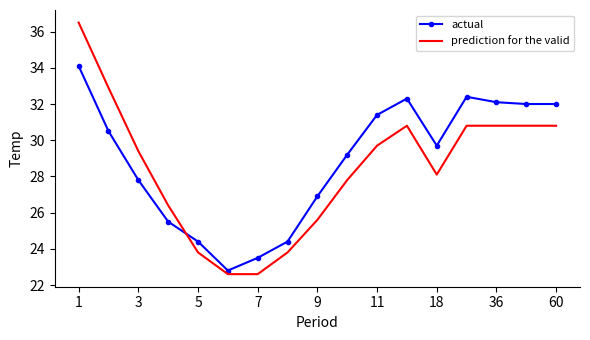

At how many categories does at least one series exceed 23?

16